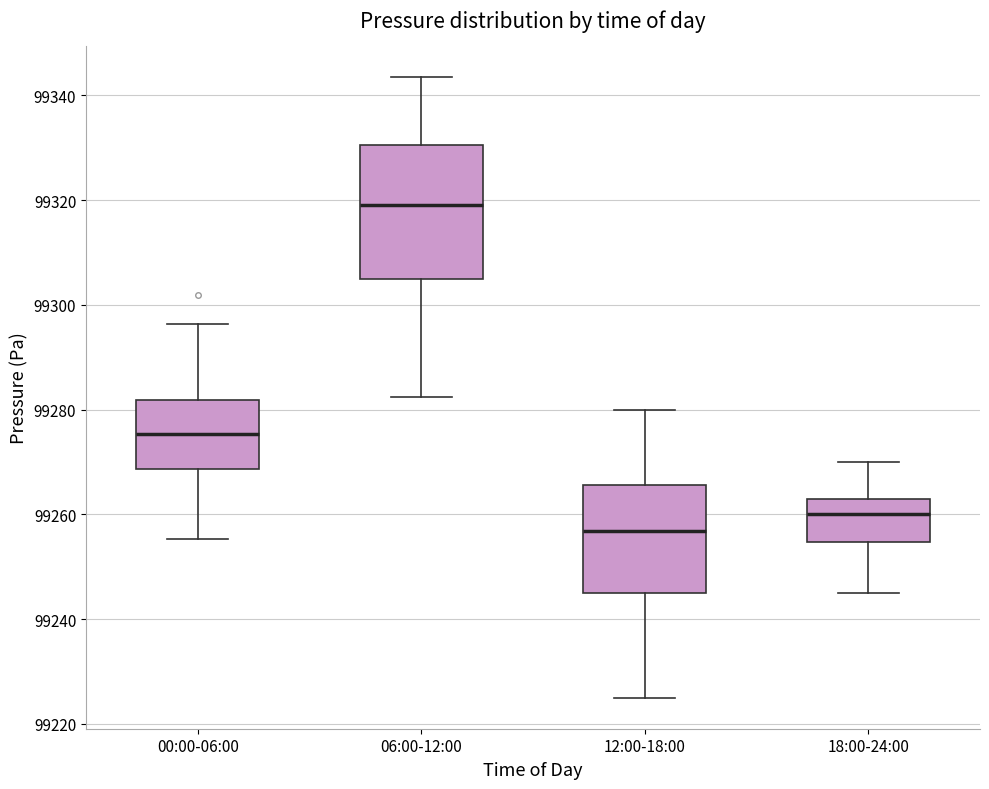

Reading left to right, transcribe this box plot: for each box, give where its median line is, the range the box spans, and where its two whiskers end, as read against the y-axis. The values are not printed on the chart, so give them approximately, as read against the axis.

00:00-06:00: median 99276, box 99268 to 99282, whiskers 99256 to 99296
06:00-12:00: median 99320, box 99306 to 99330, whiskers 99282 to 99344
12:00-18:00: median 99256, box 99246 to 99266, whiskers 99226 to 99280
18:00-24:00: median 99260, box 99254 to 99264, whiskers 99246 to 99270